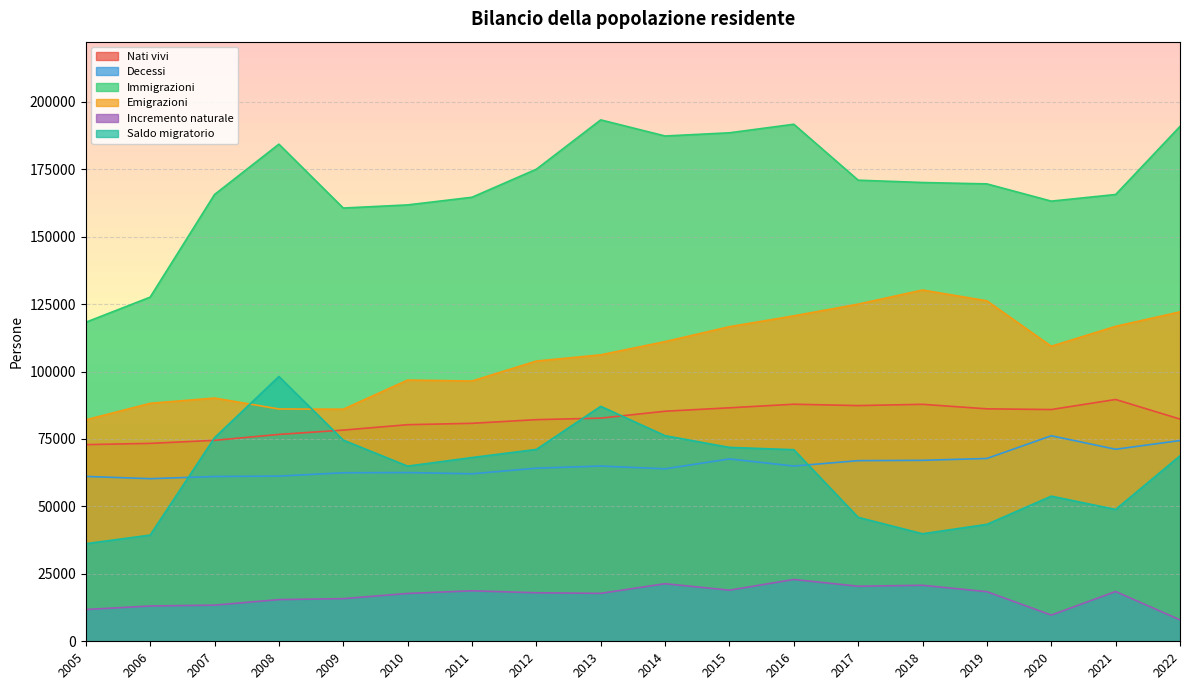

What is the value of the Incremento naturale point at the 11th from the left?

18953